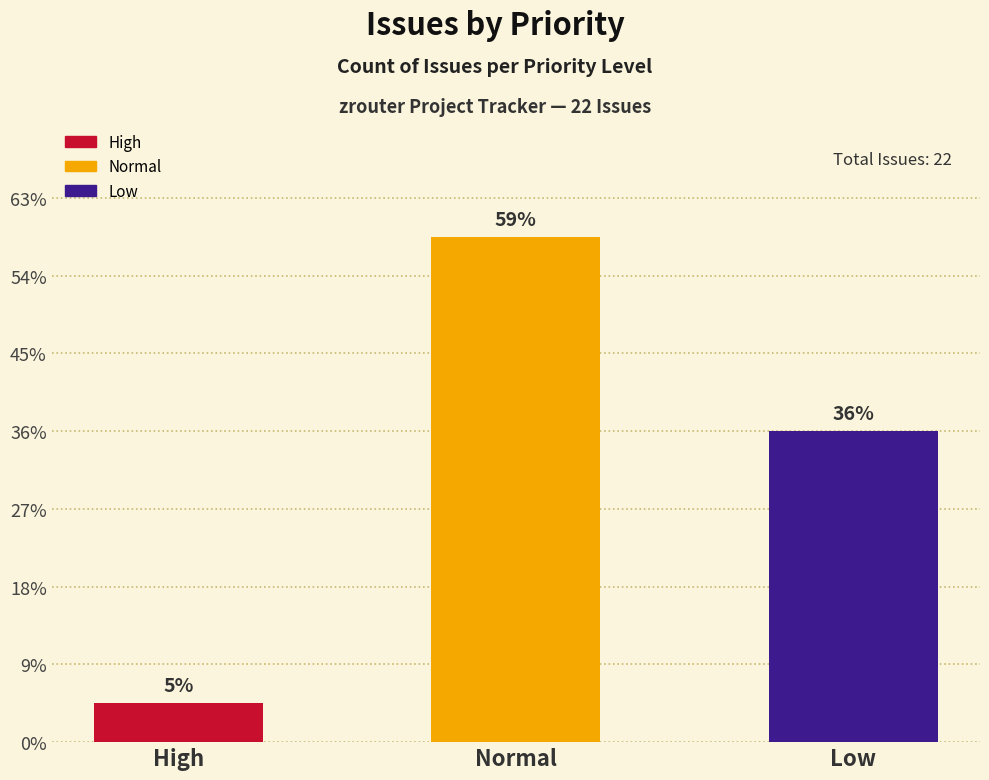

What is the label of the 2nd bar from the left?

Normal